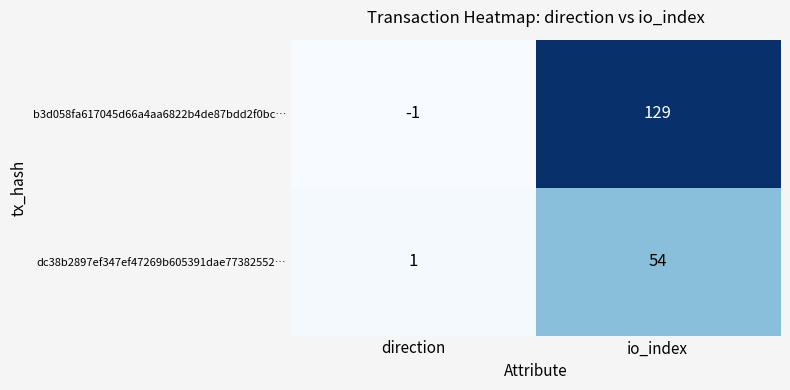

The dc38b2897ef347ef47269b605391dae77382552… series shows 54 at io_index. True or false?

True